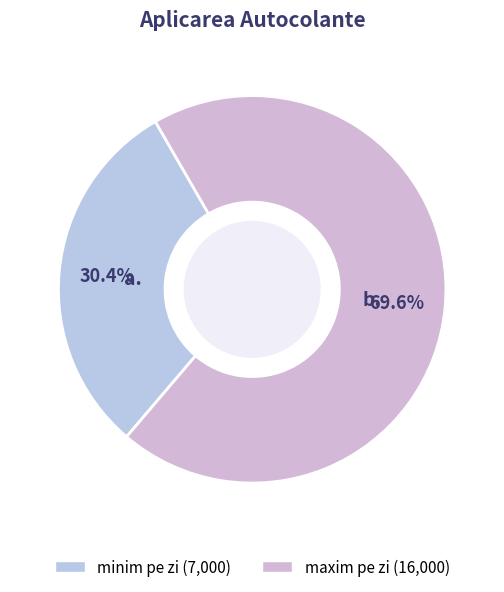

True or false: maxim pe zi accounts for 59% of the total.

False